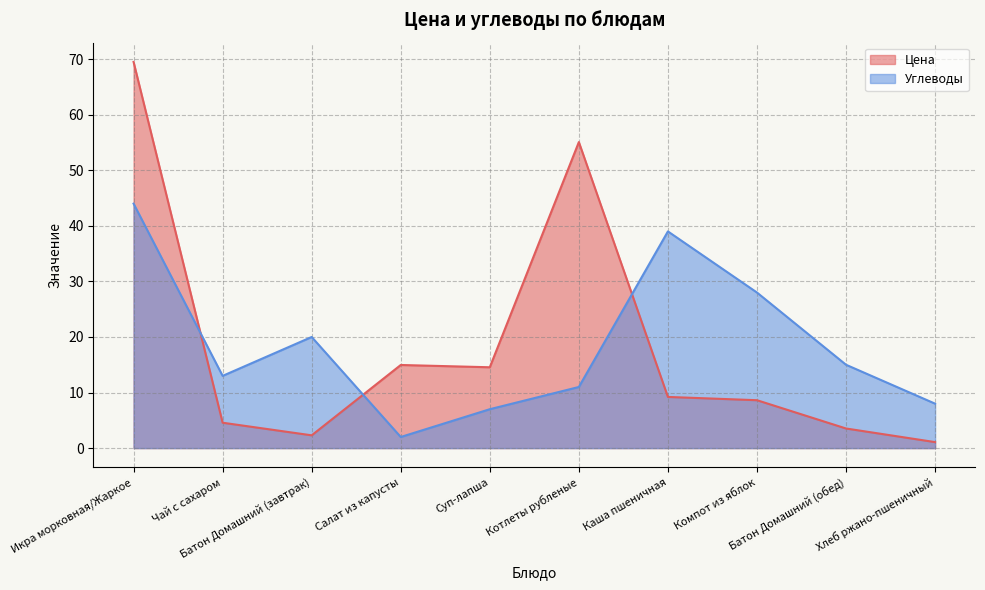

True or false: Углеводы and Цена cross at least once.

True